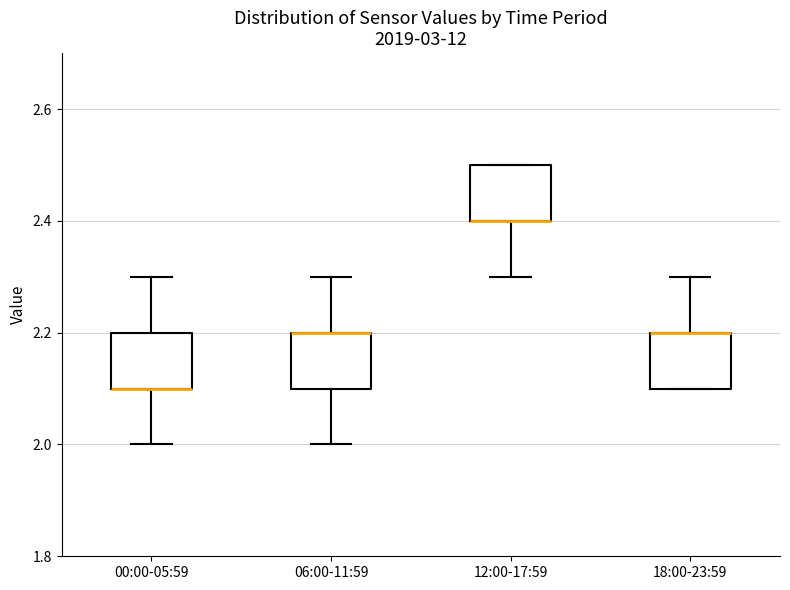

Reading left to right, read every box against the y-axis: the position of its median line, the range the box covers, and the ends of its whiskers. The values are not printed on the chart, so give them approximately, as read against the axis.

00:00-05:59: median 2.1 (drawn on the box's lower edge), box 2.1 to 2.2, whiskers 2.0 to 2.3
06:00-11:59: median 2.2 (drawn on the box's upper edge), box 2.1 to 2.2, whiskers 2.0 to 2.3
12:00-17:59: median 2.4 (drawn on the box's lower edge), box 2.4 to 2.5, whiskers 2.3 to 2.5
18:00-23:59: median 2.2 (drawn on the box's upper edge), box 2.1 to 2.2, whiskers 2.1 to 2.3